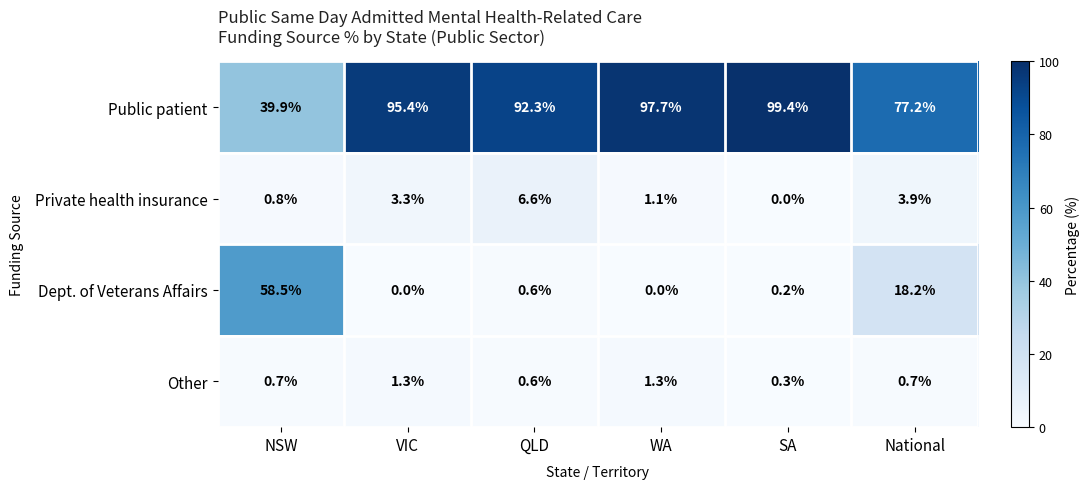

The value of Public patient at VIC is 37.9. True or false?

False